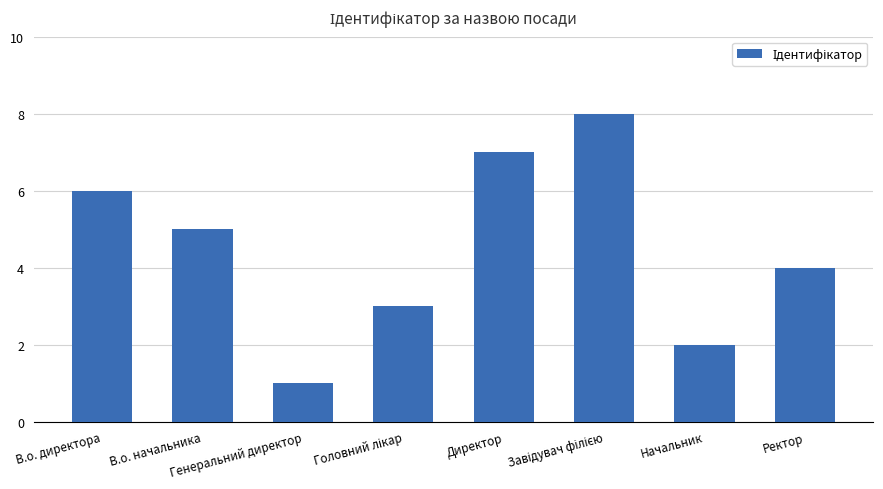

What is the difference between the maximum and second lowest values?

6